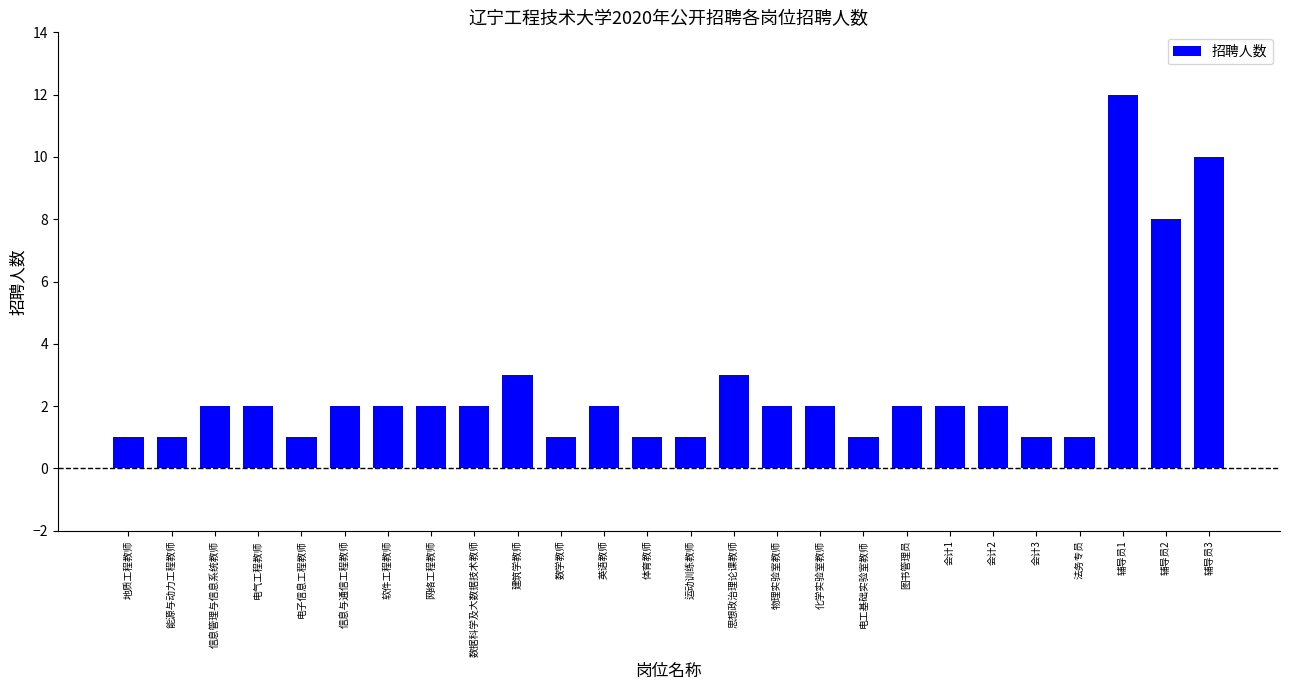

What is the difference between the second highest and second lowest values?

9